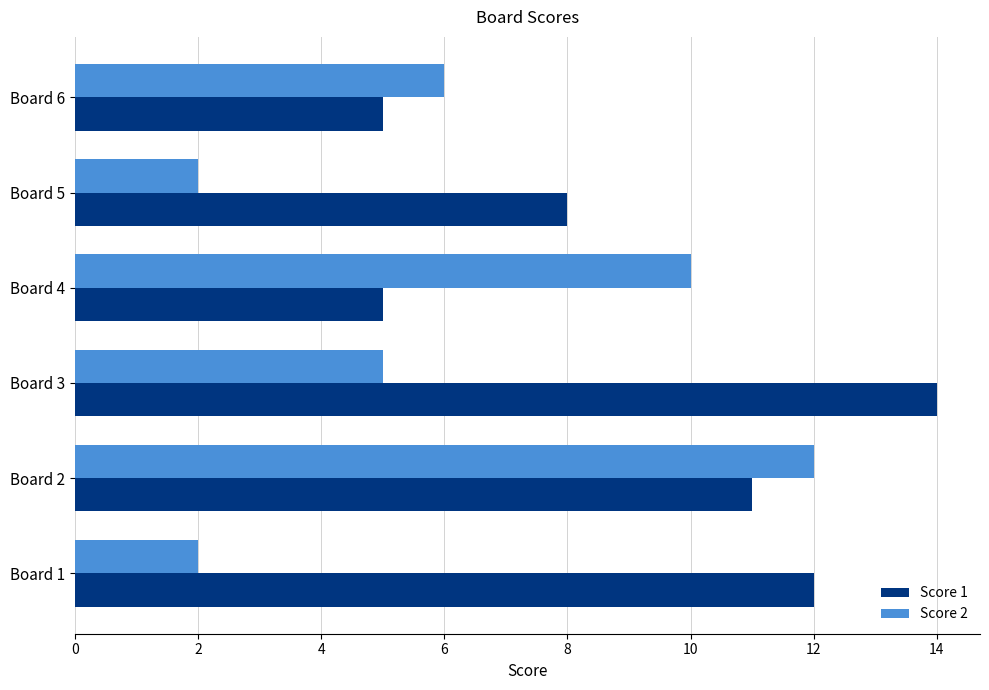

Which category has the highest value across all series?

Board 3